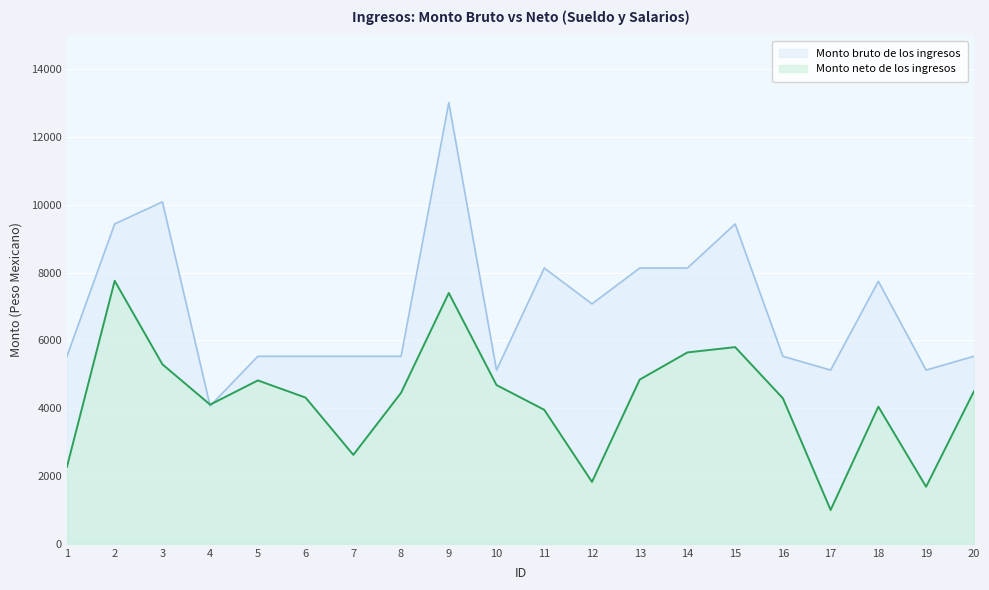

How many interior local valleys does the Monto neto de los ingresos series have?

5